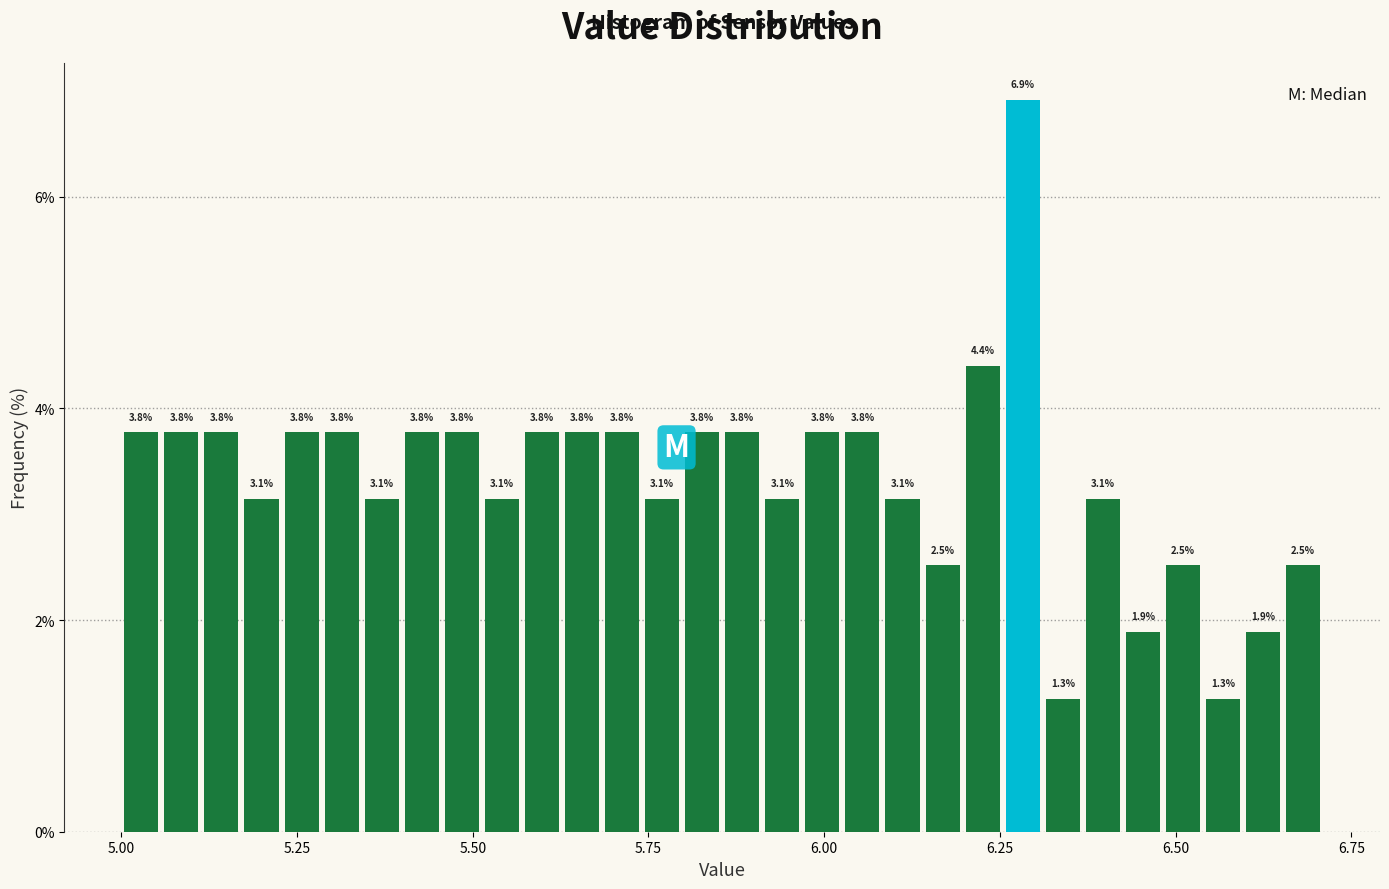

Around what value on the x-axis is the tallest bar? Give the approximate position of its centre, as read against the axis.

6.30